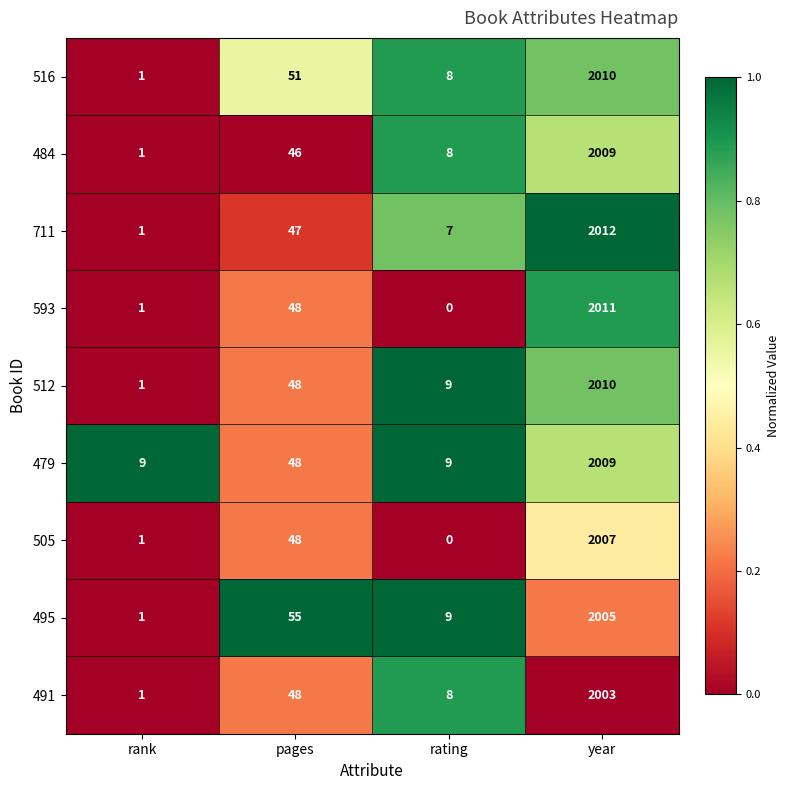

What is the total value across all series at year?

18076